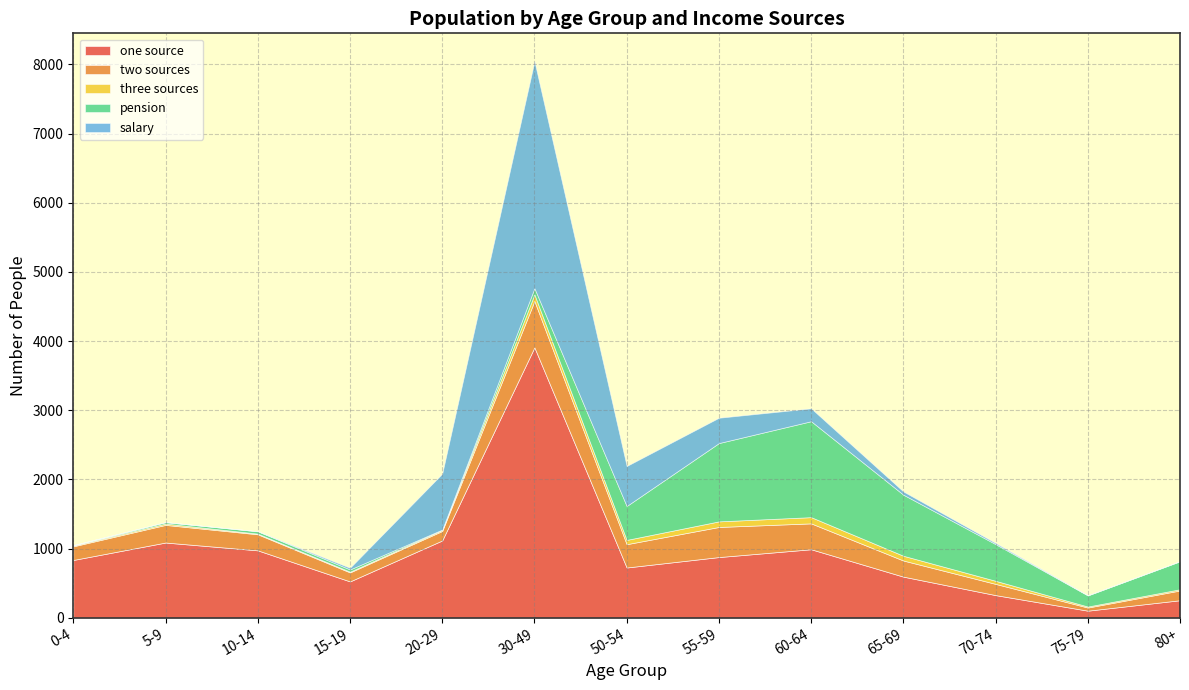

At how many categories does at least one series exceed 3065?

1